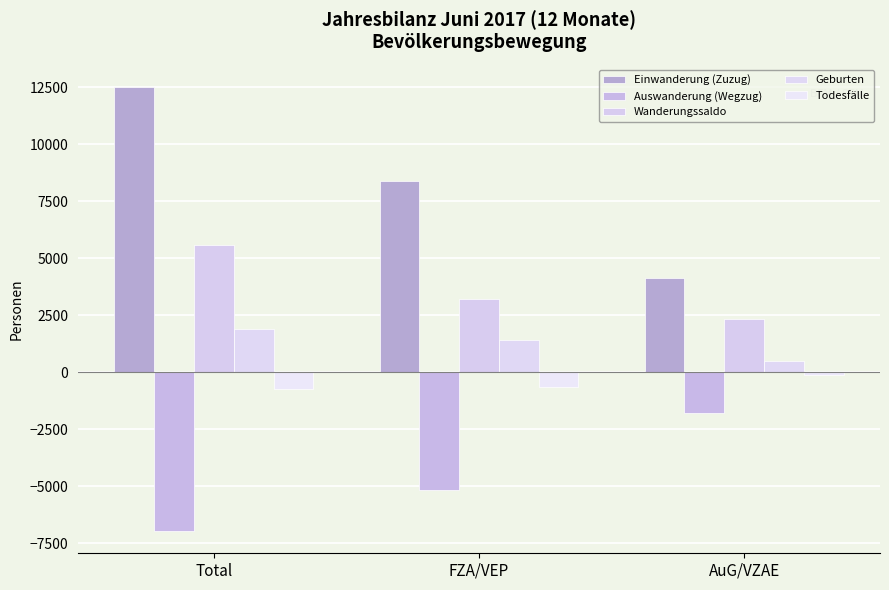

What is the label of the 1st bar from the right?

AuG/VZAE